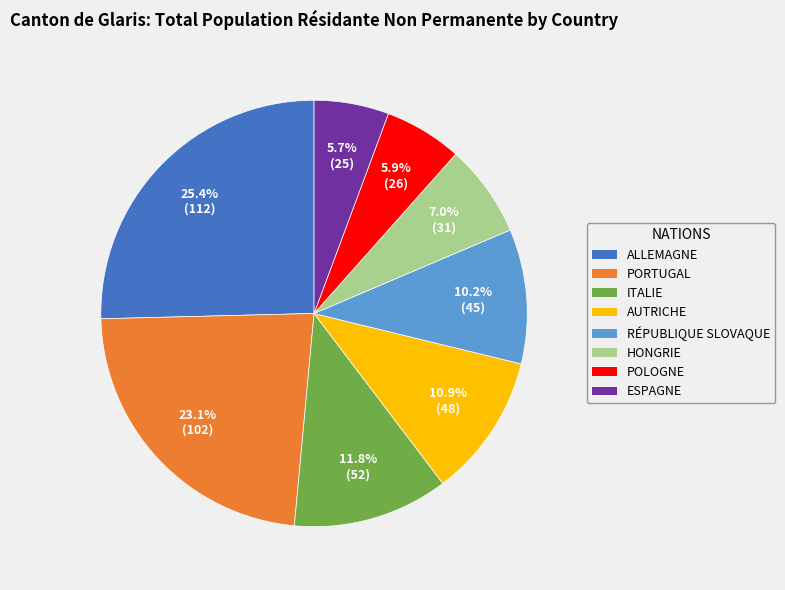

Approximately how many times larger is the value at ALLEMAGNE compared to ITALIE?

2.2